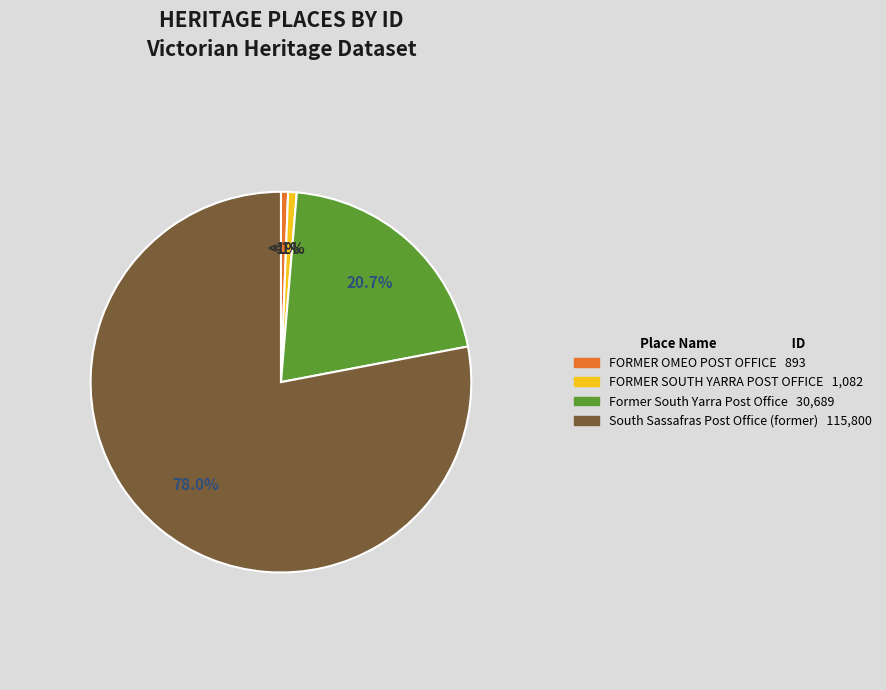

To the nearest percent, what portion does FORMER SOUTH YARRA POST OFFICE represent?

1%